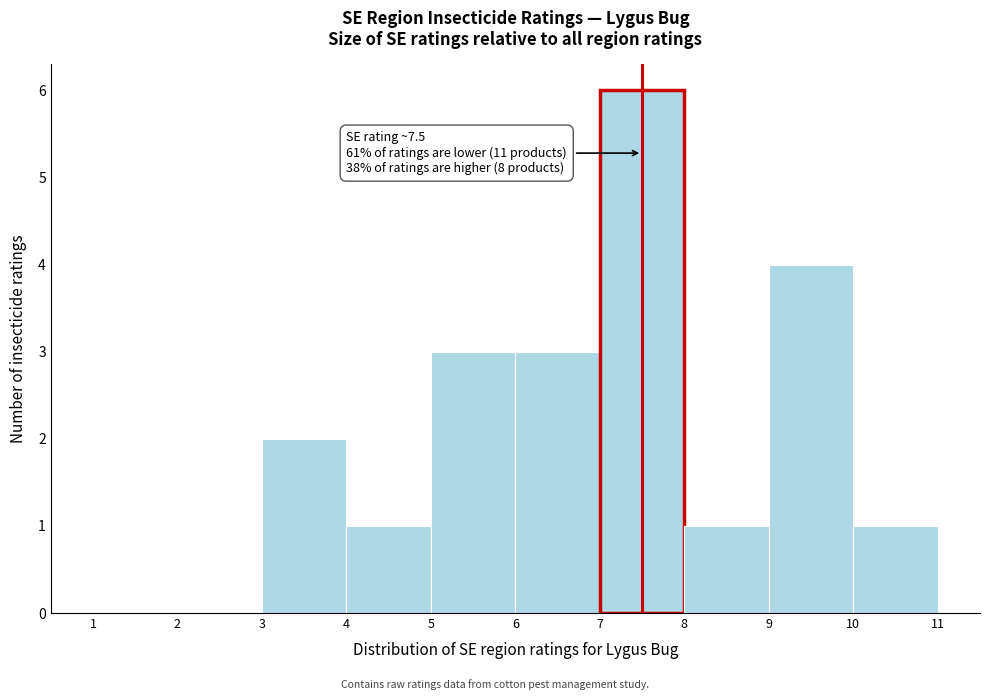

Over which range of the x-axis is the bar tallest?

7 to 8